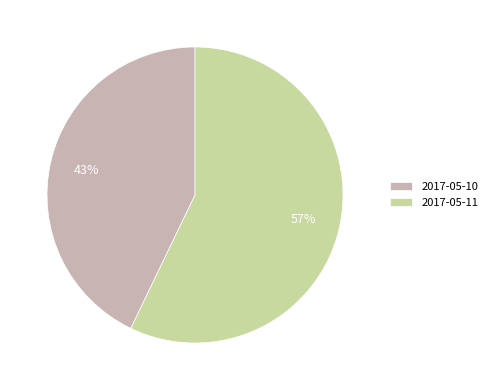

Is the sum of 2017-05-10 and 2017-05-11 greater than half?

Yes